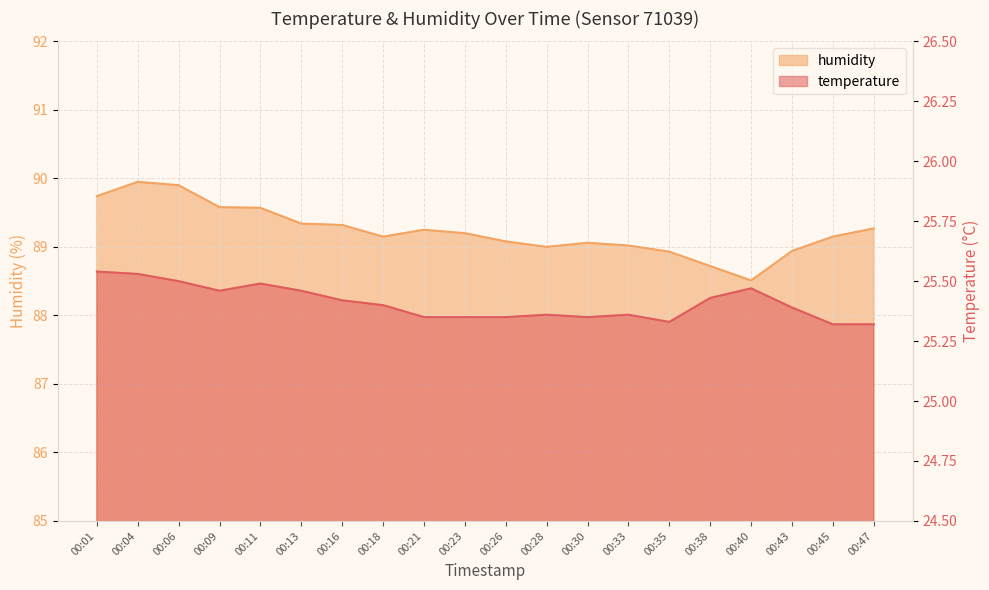

Which has a higher value, 00:28 or 00:18?

00:18